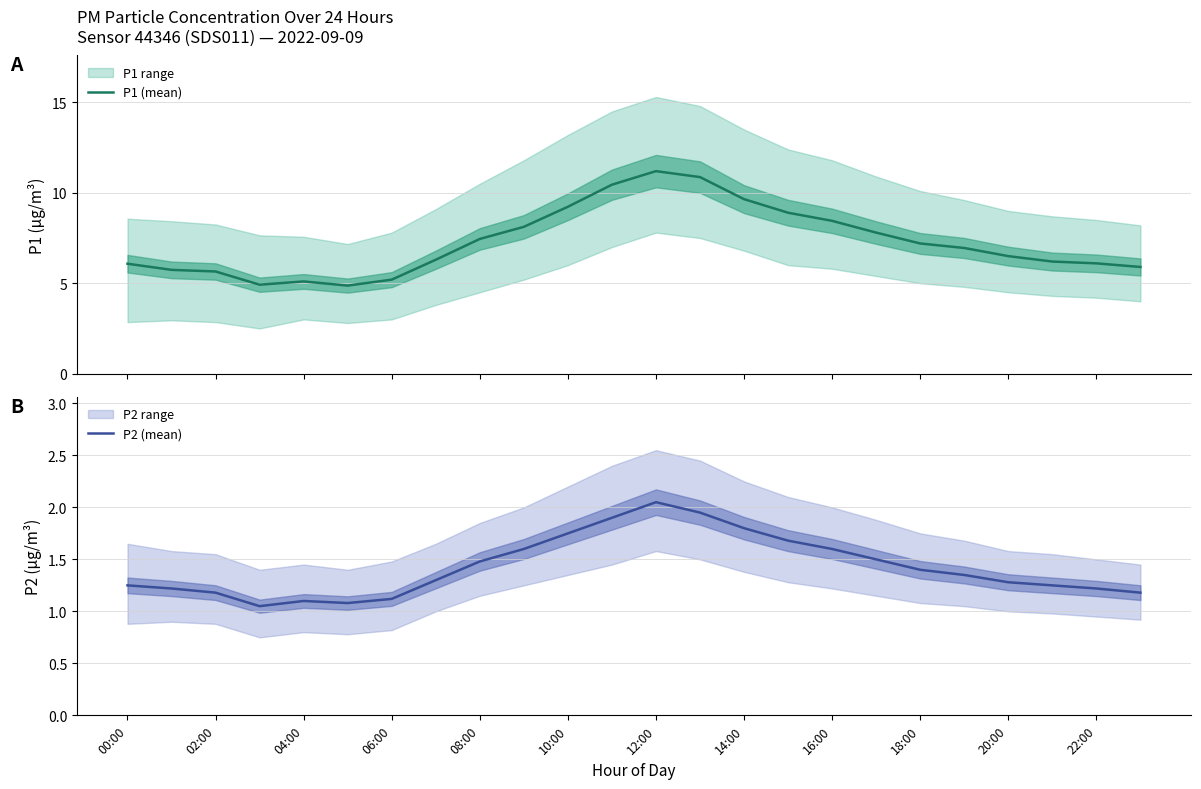

What is the average value of the P1 (mean) series?

7.3